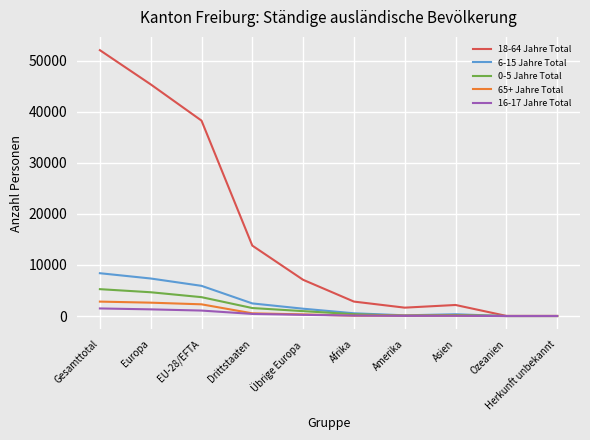

Which label corresponds to the largest value in the chart?

Gesamttotal